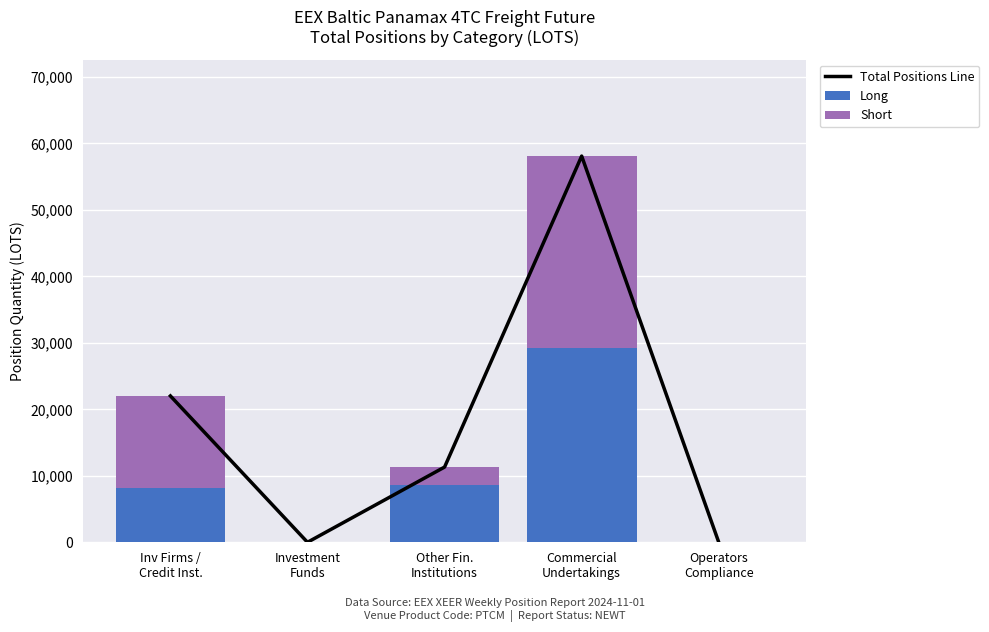

What is the difference between the Long values at Operators
Compliance and Commercial
Undertakings?

29172.9